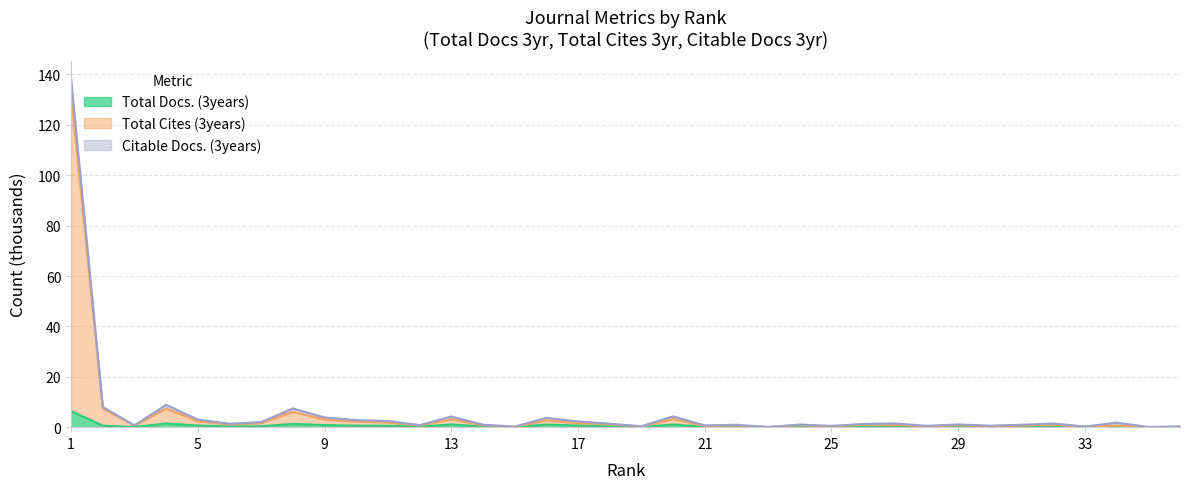

What is the difference between the maximum and second lowest values in the Total Cites (3years) series?

131.9